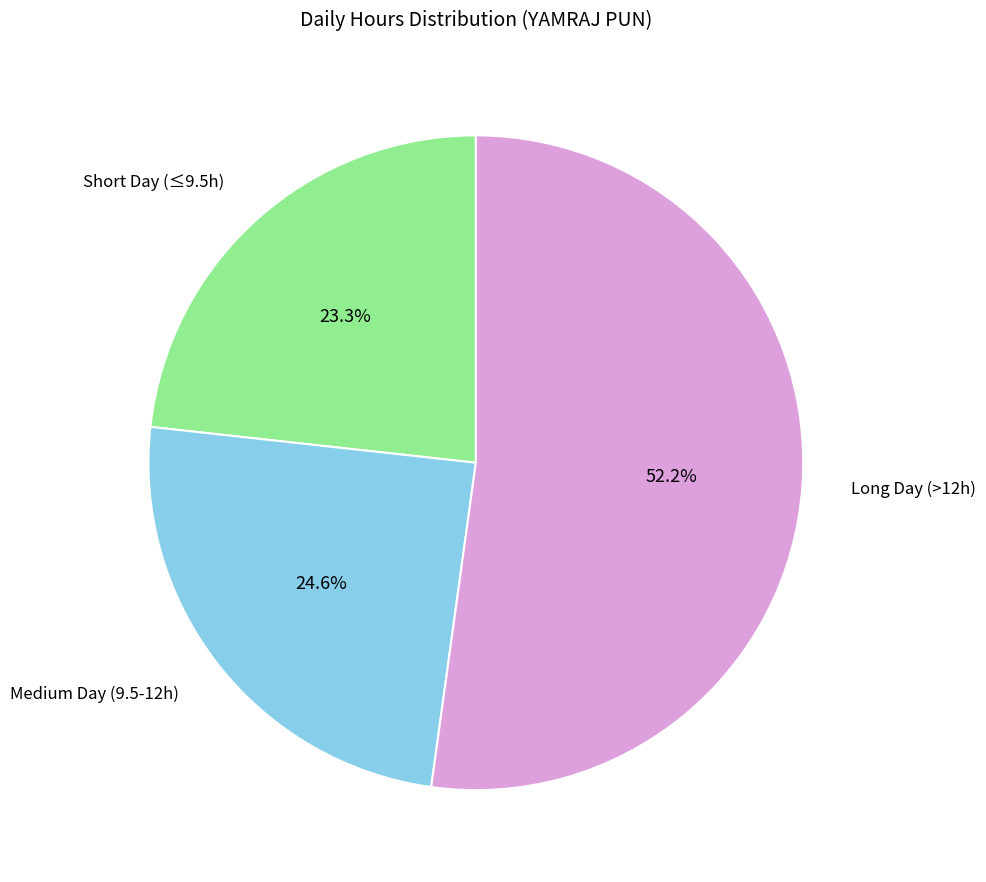

To the nearest percent, what is the difference between the largest and smallest slice percentages?

29%